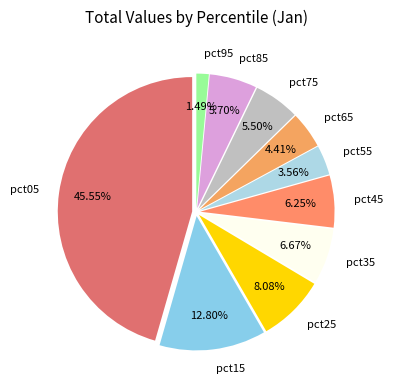

To the nearest percent, what is the difference between the largest and smallest slice percentages?

44%